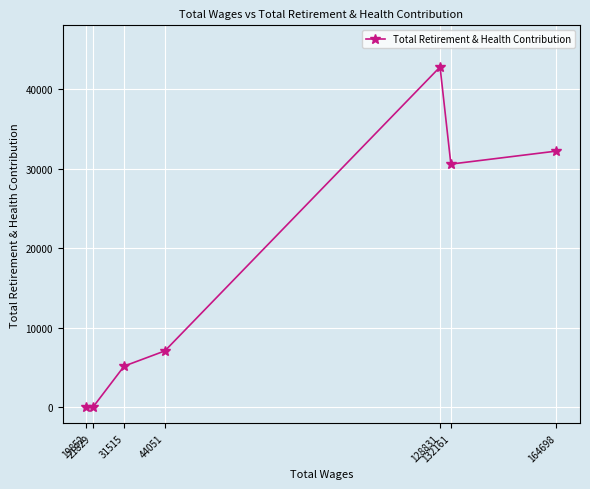

The chart shows a value of 0 at 19852. True or false?

True